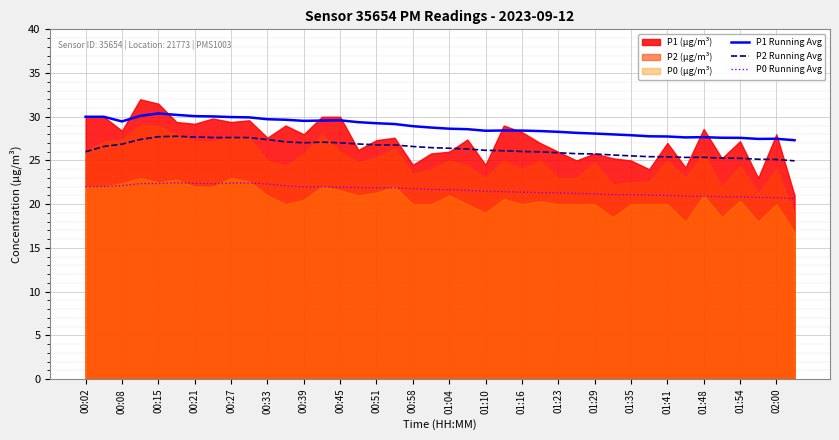

List the series in order of their overall mean, lowest first.

P0 Running Avg, P2 Running Avg, P1 Running Avg